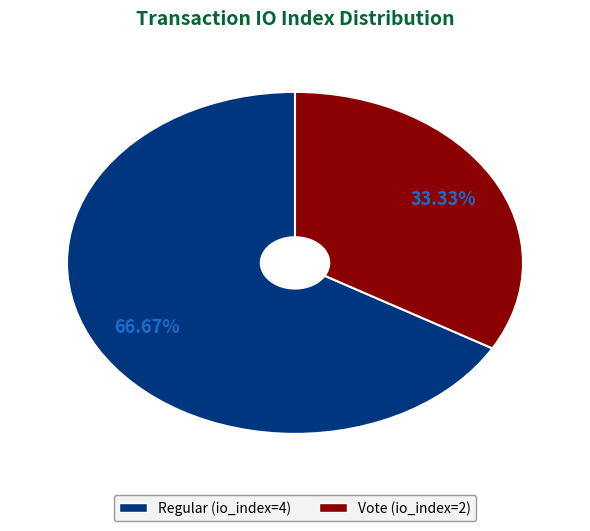

How many slices are in this pie chart?

2